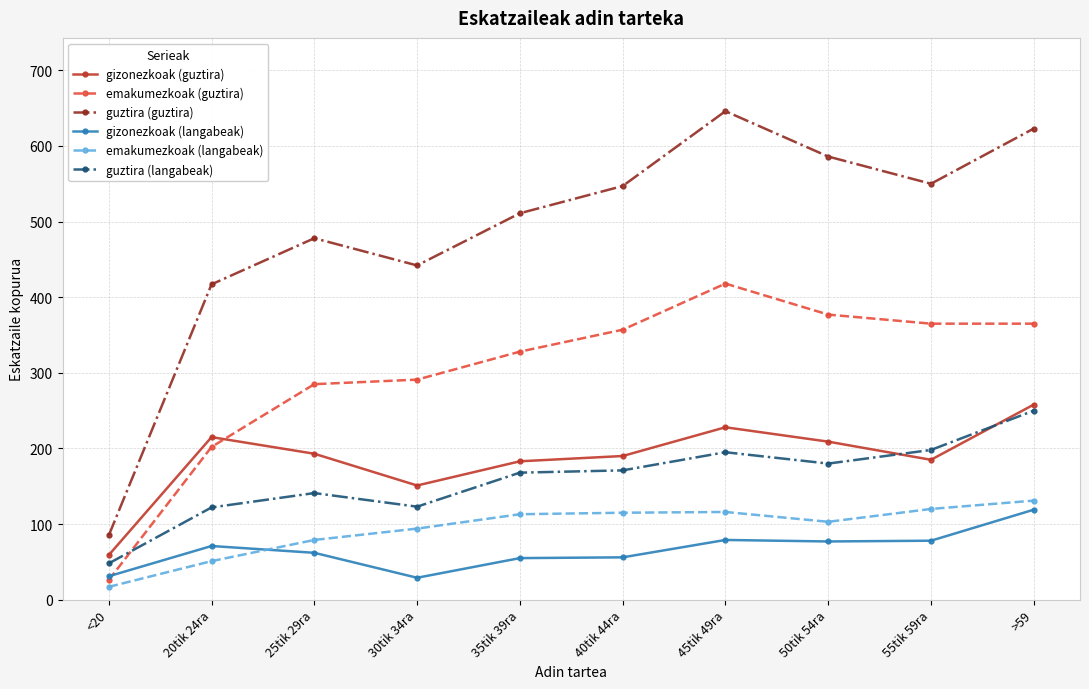

True or false: emakumezkoak (langabeak) and gizonezkoak (guztira) intersect in this chart.

False